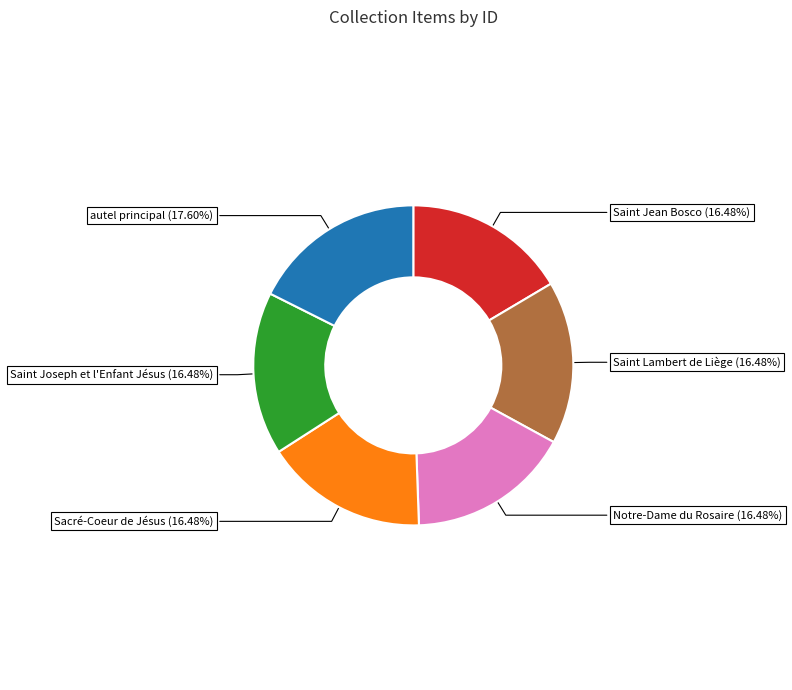

Is it true that Saint Jean Bosco is 16% of the pie?

True